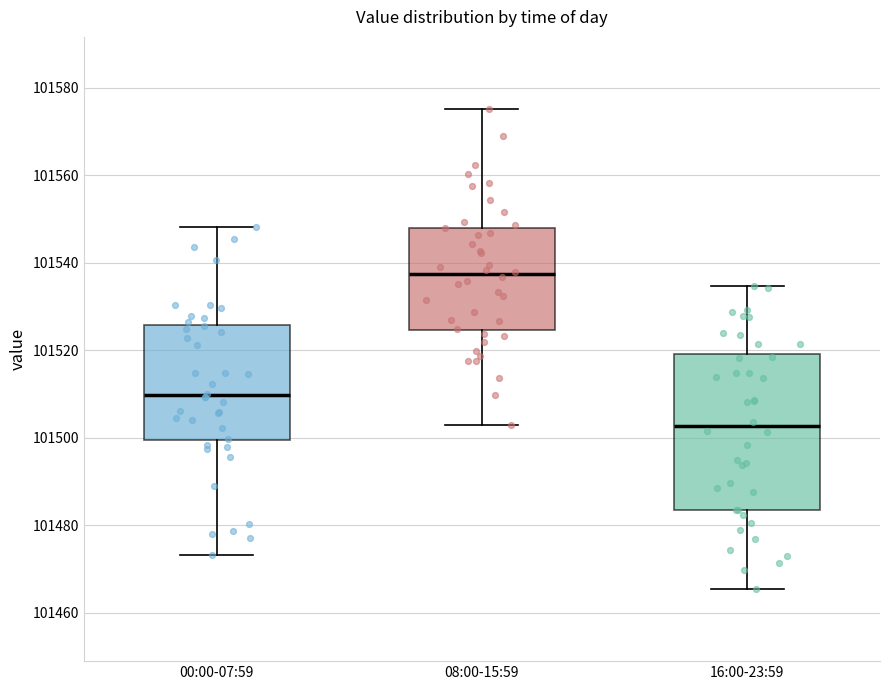

Where does the median line of the box for 16:00-23:59 sit on the y-axis? The values are not printed on the chart, so give them approximately, as read against the axis.

101502